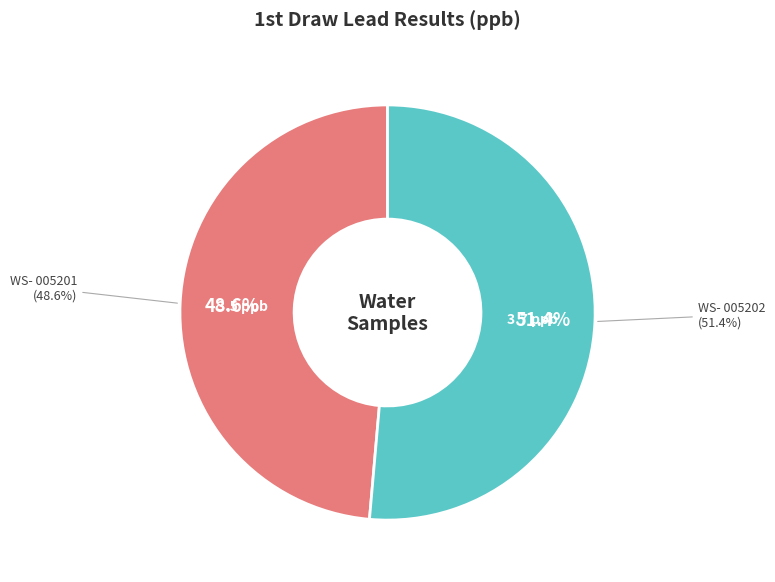

Is it true that WS- 005201 is 49% of the pie?

True